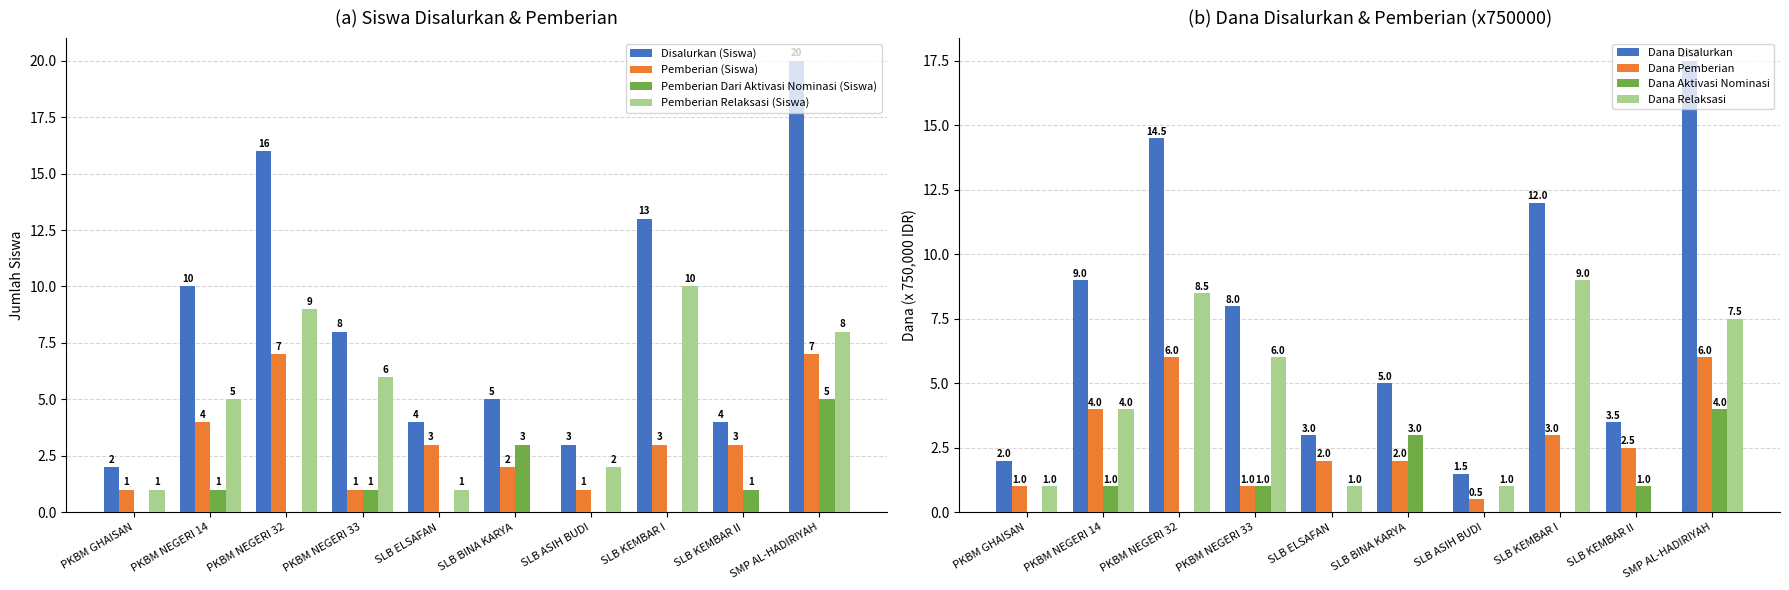

Which series has the widest spread of values?

Disalurkan (Siswa)